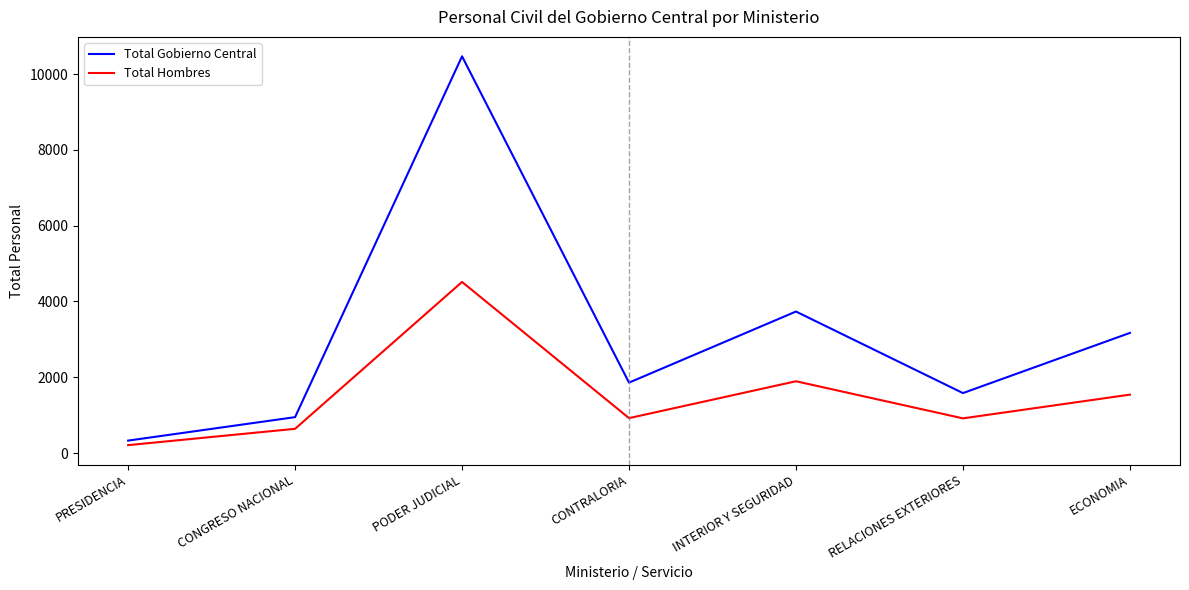

How many interior local valleys does the Total Hombres series have?

2